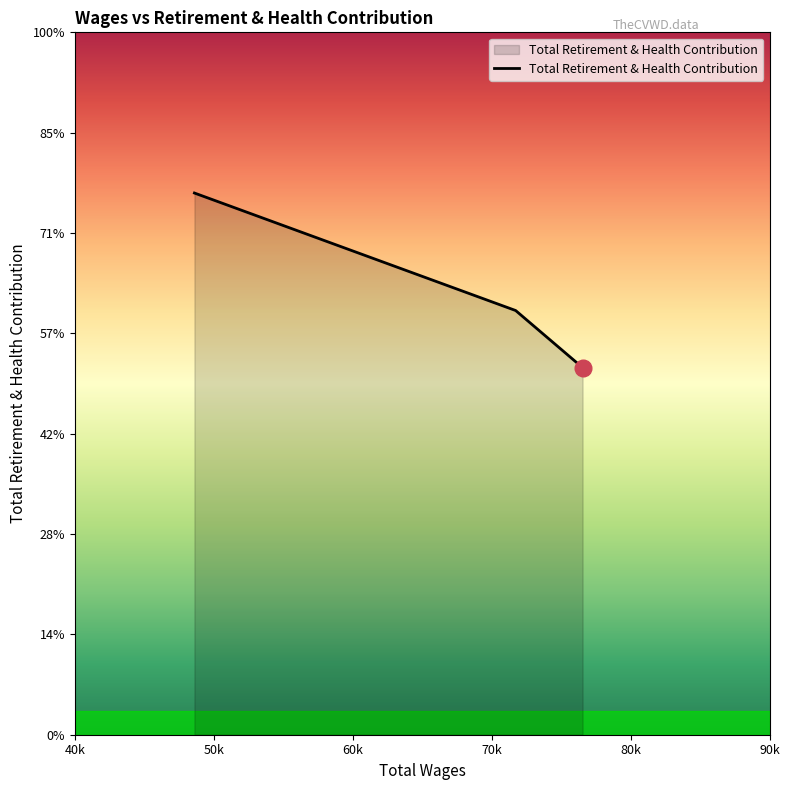

Reading left to right, list all the values displayed in this chart.

26993	21138	18293